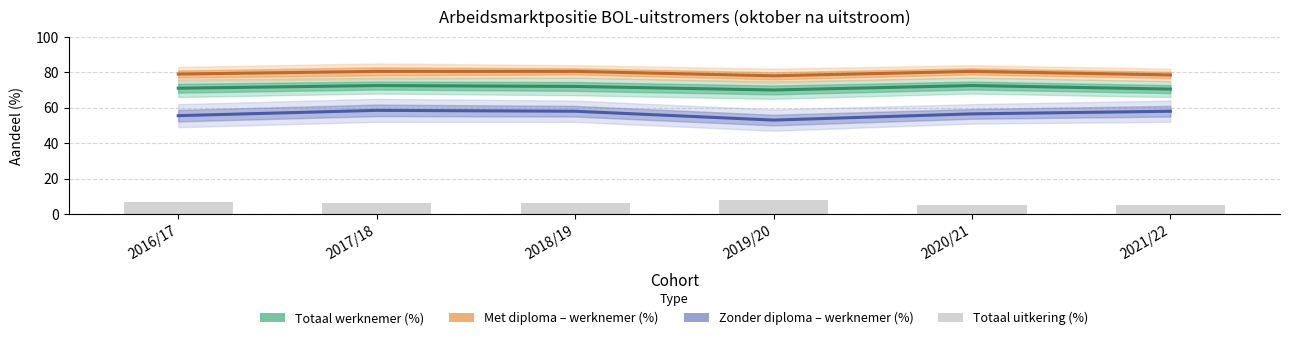

What is the sum of all Met diploma – werknemer (%) values?

477.0